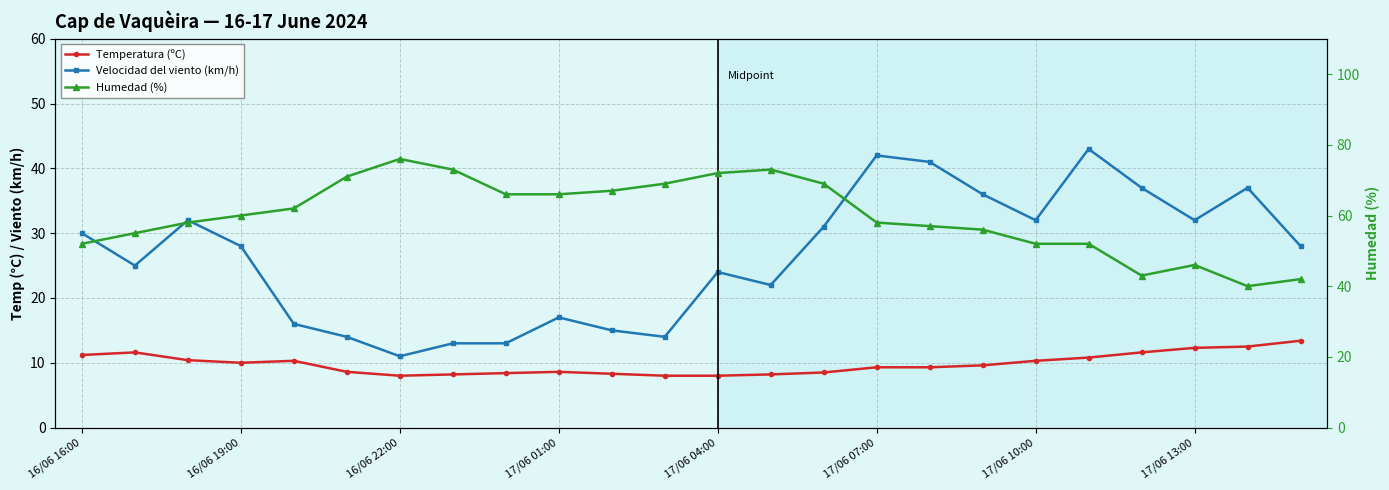

Count the number of data series in this chart.

3